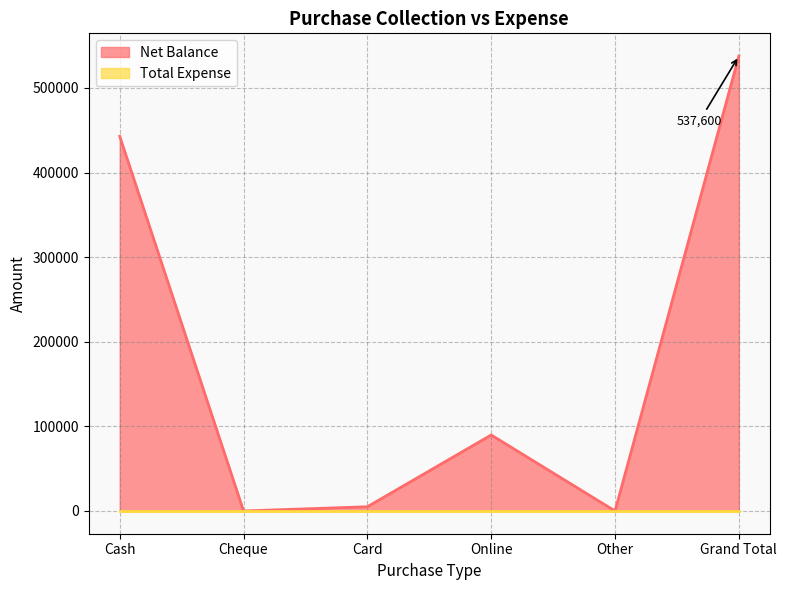

How many interior local peaks (higher than both neighbors) does the data have?

1